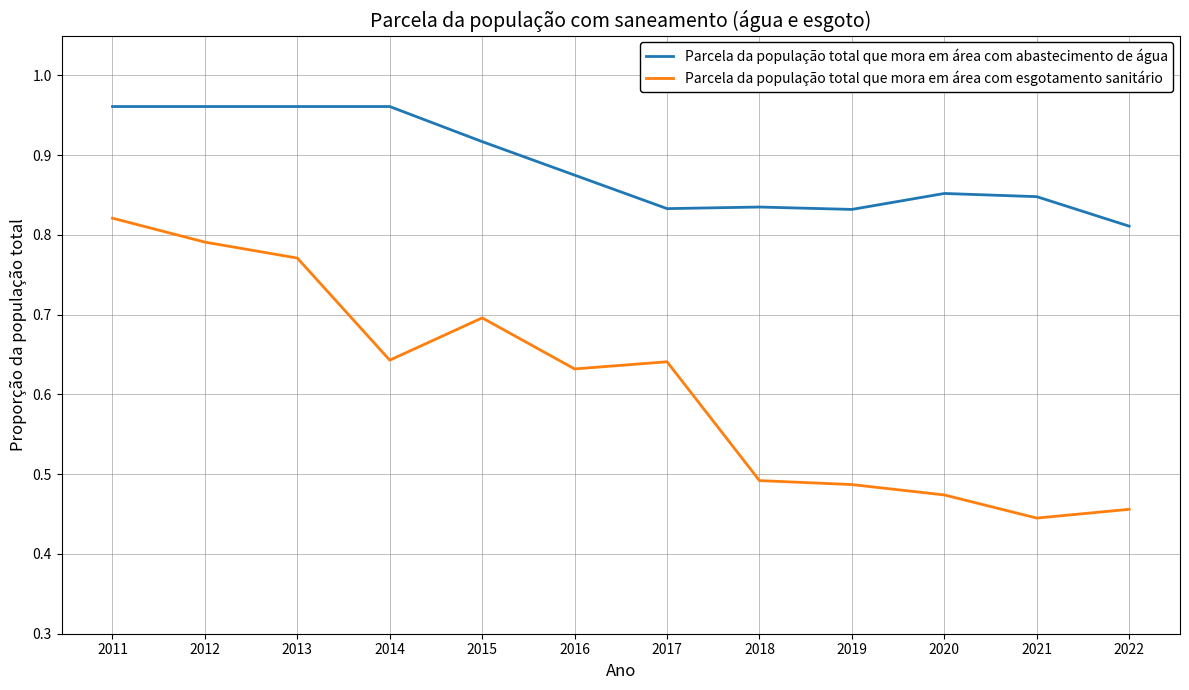

How many series are shown in this chart?

2